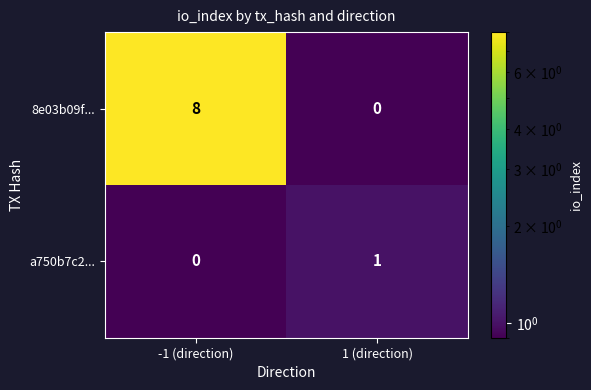

What is the average value of the 8e03b09f... series?

4